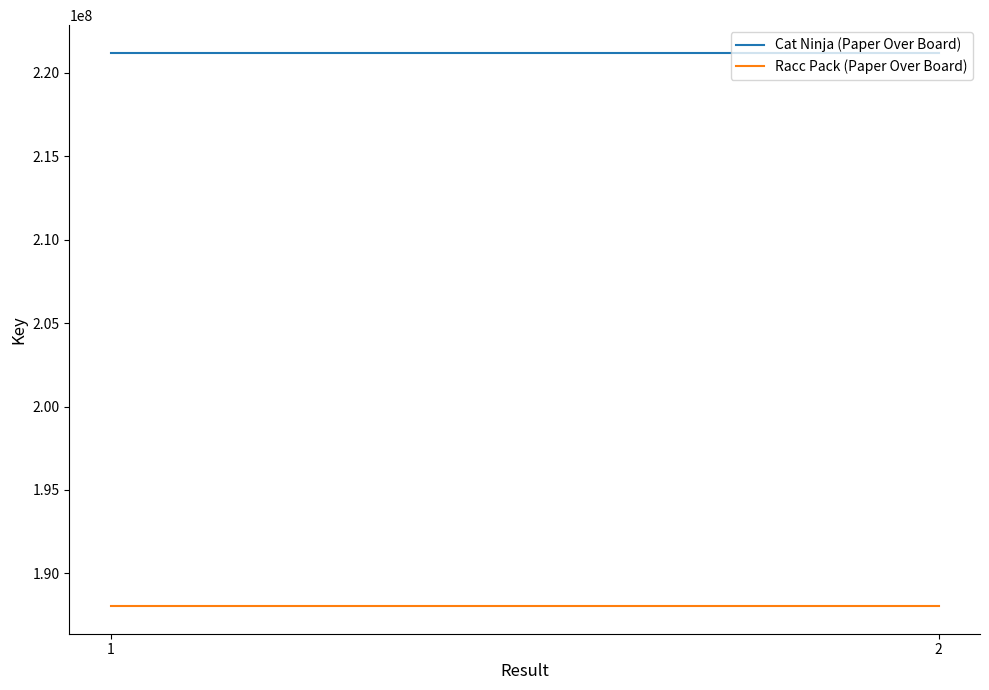

What is the total value across all series at 2?

409244815